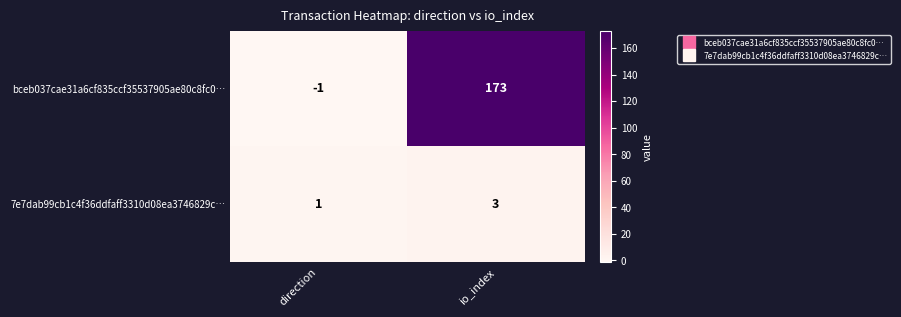

At which label is 7e7dab99cb1c4f36ddfaff3310d08ea3746829c… closest to 2?

direction